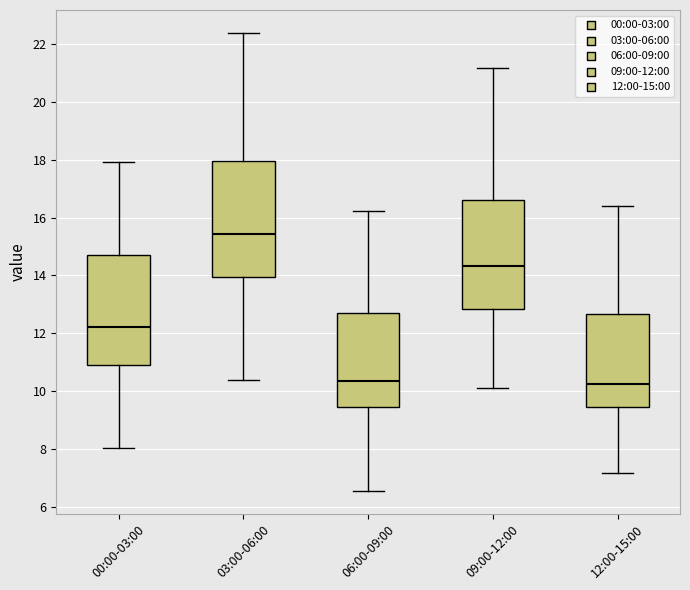

Reading left to right, transcribe this box plot: for each box, give where its median line is, the range the box spans, and where its two whiskers end, as read against the y-axis. The values are not printed on the chart, so give them approximately, as read against the axis.

00:00-03:00: median 12.2, box 11.0 to 14.6, whiskers 8.0 to 18.0
03:00-06:00: median 15.4, box 14.0 to 18.0, whiskers 10.4 to 22.4
06:00-09:00: median 10.4, box 9.4 to 12.6, whiskers 6.6 to 16.2
09:00-12:00: median 14.4, box 12.8 to 16.6, whiskers 10.0 to 21.2
12:00-15:00: median 10.2, box 9.4 to 12.6, whiskers 7.2 to 16.4